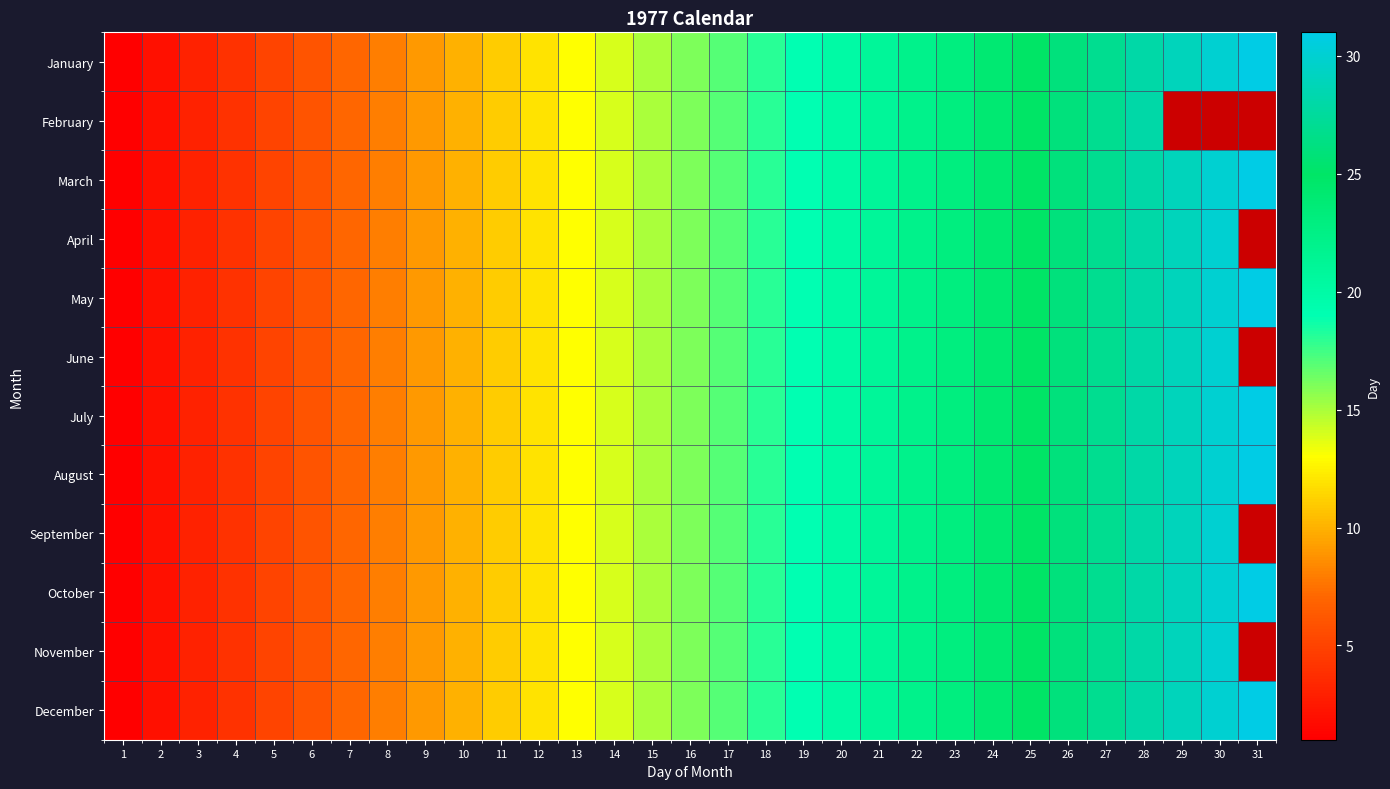

Which series has the largest range (max minus min)?

January